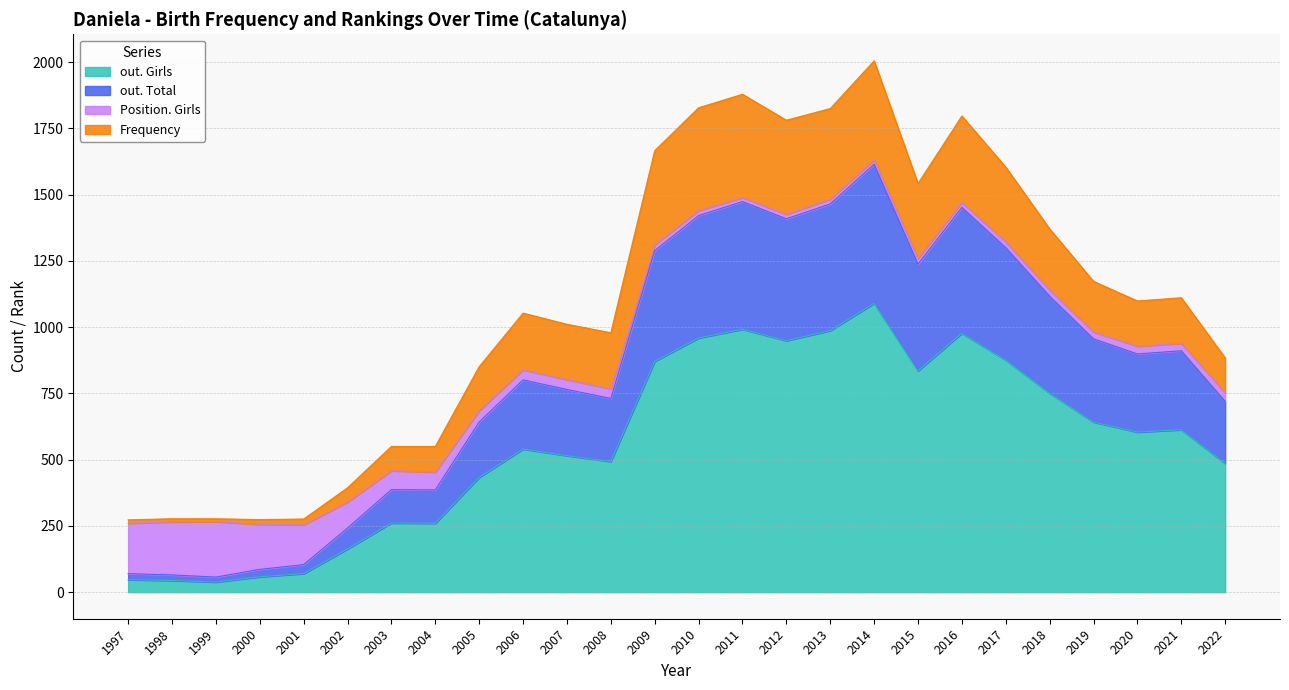

True or false: out. Girls and out. Total cross at least once.

False